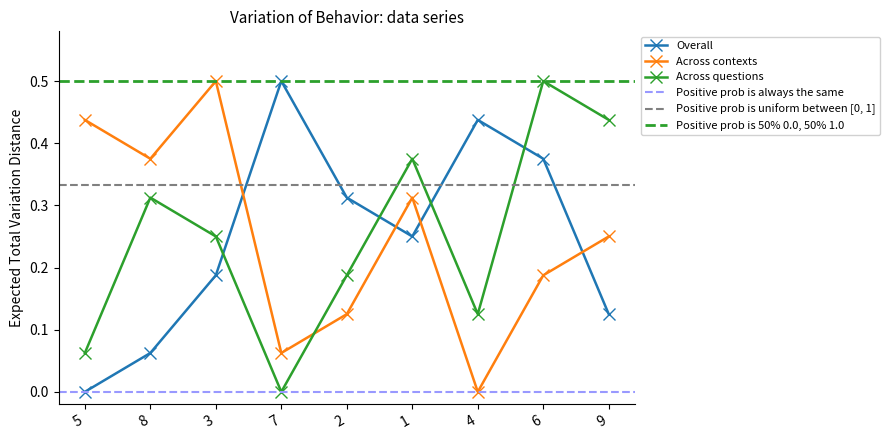

The value of col_3 at 8 is 0.1. True or false?

True